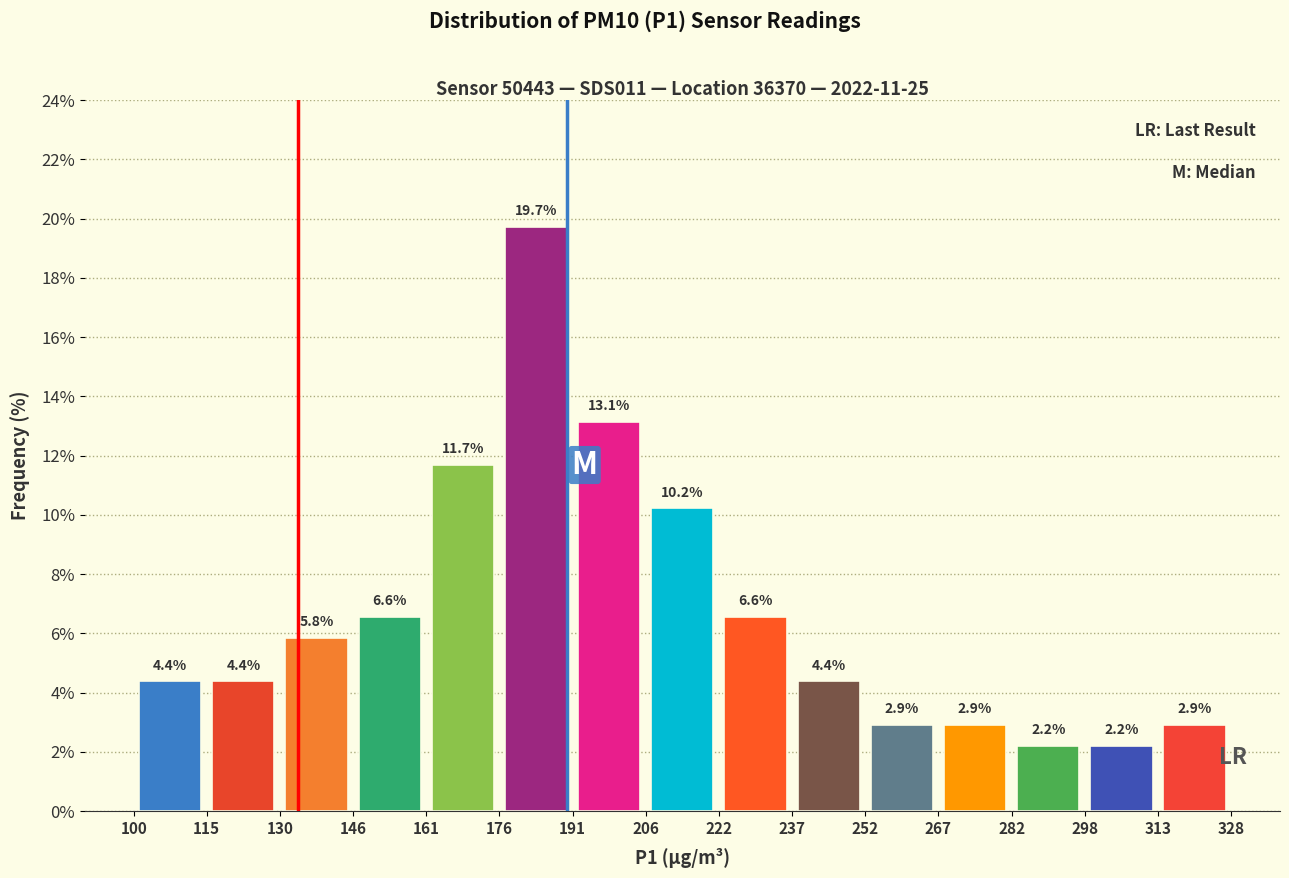

Reading left to right, list every bar in this chart as the range it spans on the x-axis followed by its height.

100 to 115: 4.4
115 to 130: 4.4
130 to 146: 5.8
146 to 161: 6.6
161 to 176: 11.7
176 to 191: 19.7
191 to 206: 13.1
206 to 222: 10.2
222 to 237: 6.6
237 to 252: 4.4
252 to 267: 2.9
267 to 282: 2.9
282 to 298: 2.2
298 to 313: 2.2
313 to 328: 2.9